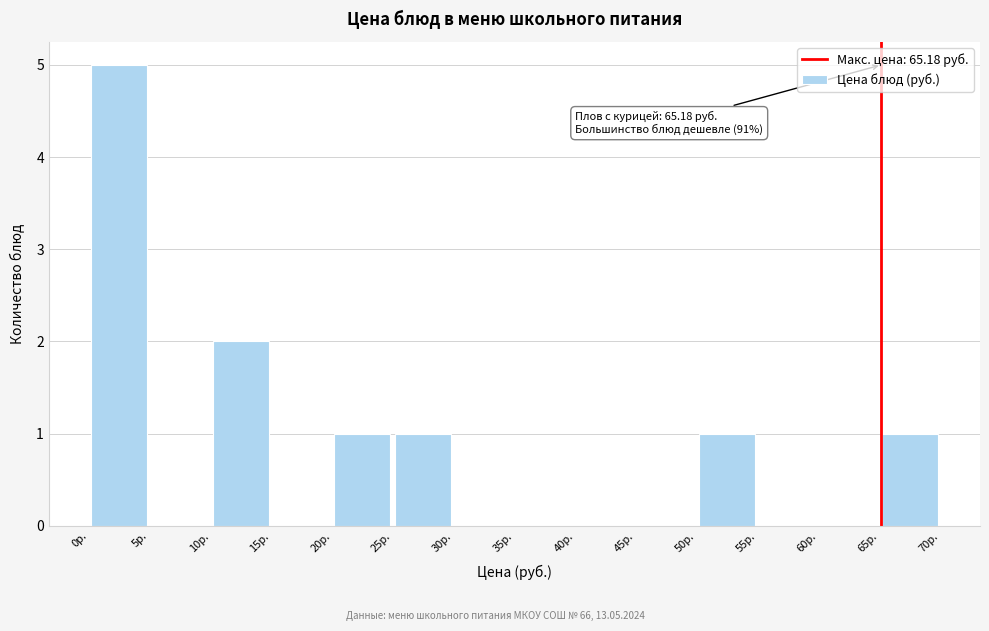

Over which range of the x-axis is the bar tallest?

0 to 5